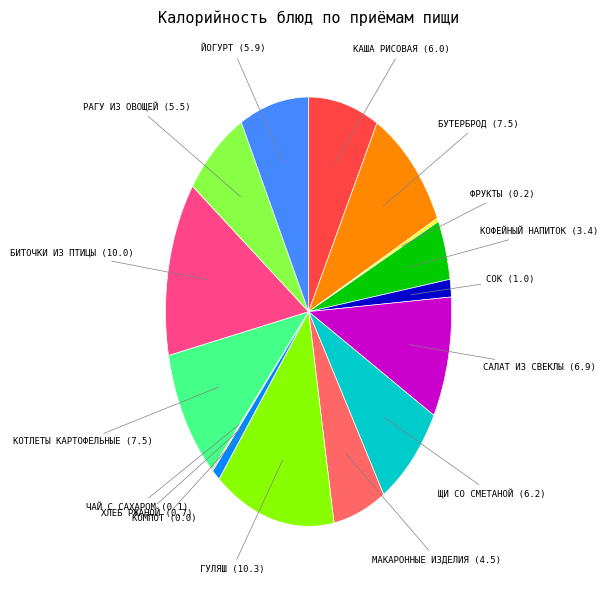

Is there a majority slice in this chart?

No